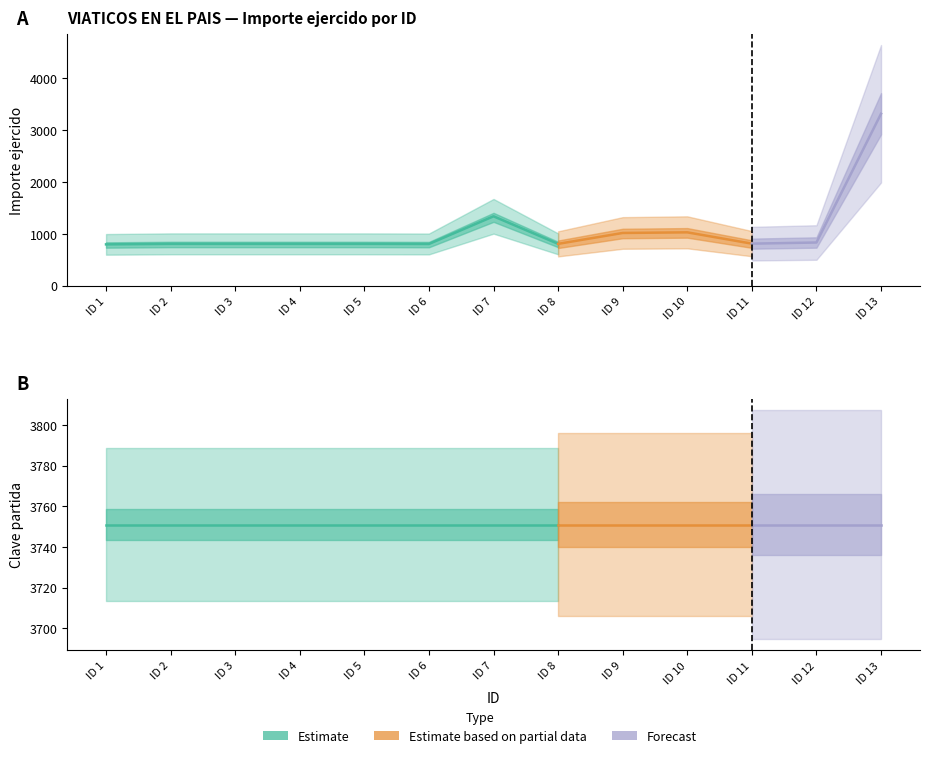

Which has a higher value, 6 or 8?

8